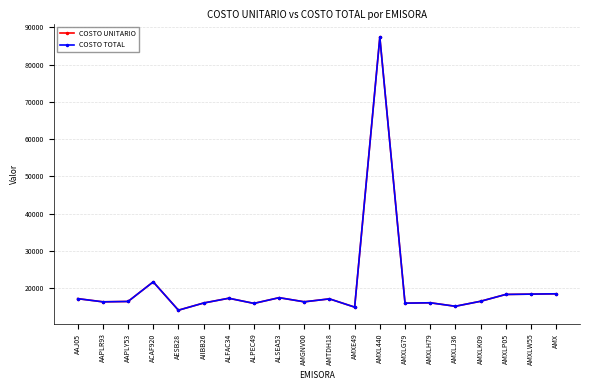

Which series has the widest spread of values?

COSTO UNITARIO